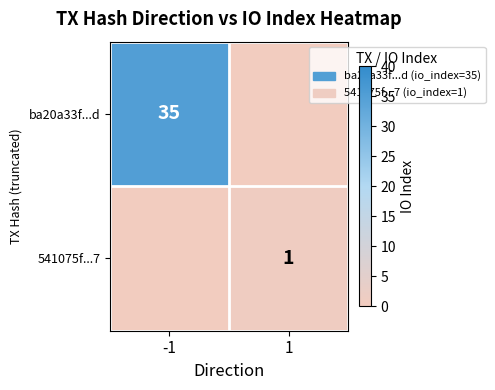

True or false: 541075f...7 has a value of 1 at 1.

True